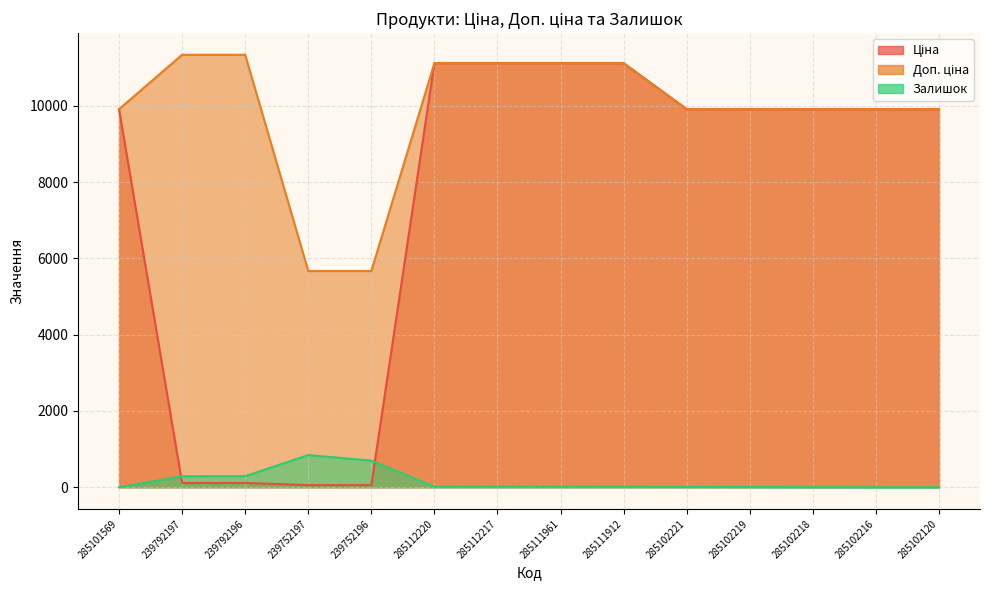

True or false: Залишок has more than 1 interior local peaks.

False